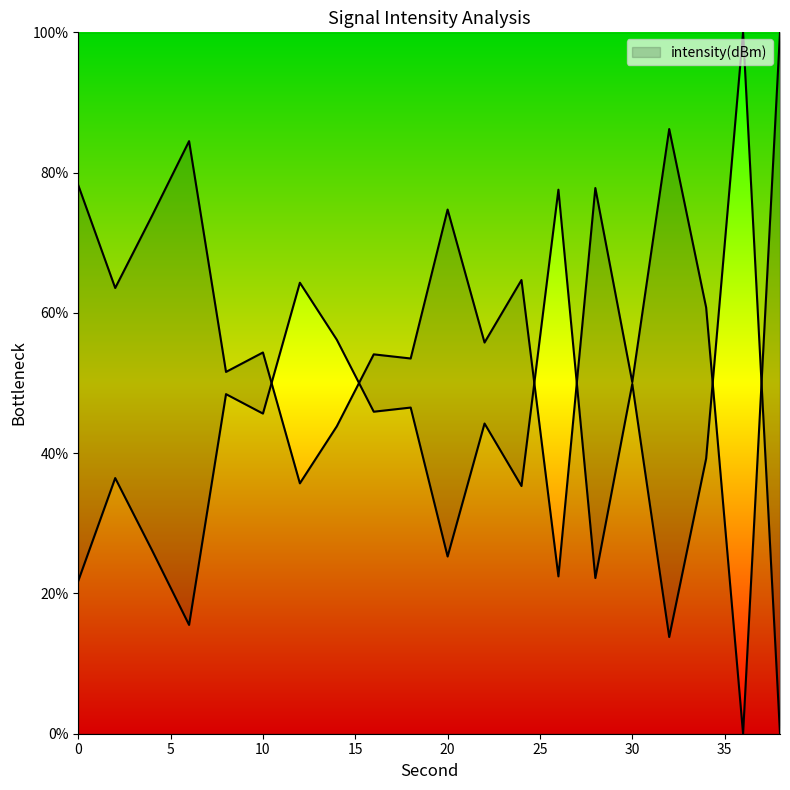

How many values are above zero?

19